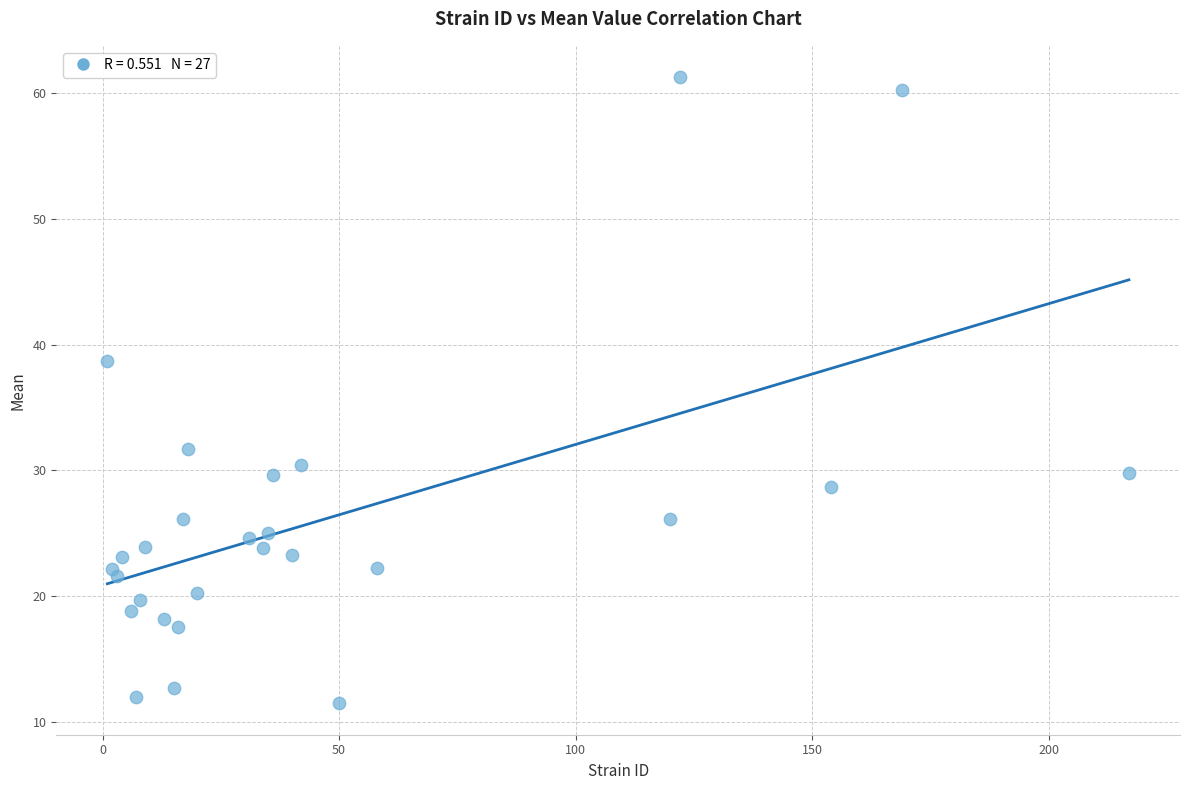

What Y value in the scatter plot is closest to 36?

38.7